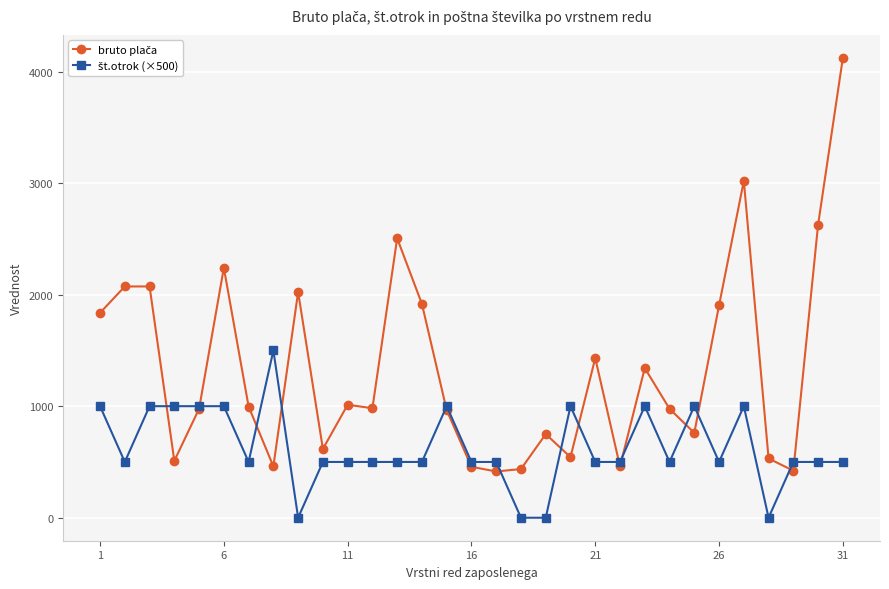

Count the number of data series in this chart.

2